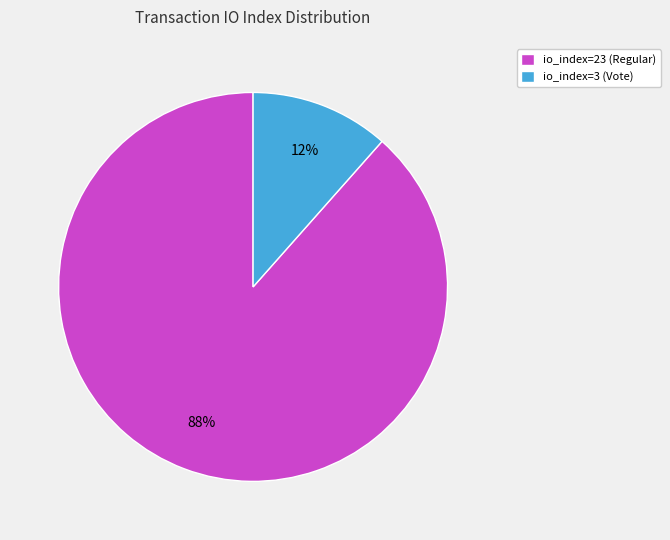

Is the sum of io_index=23 (Regular) and io_index=3 (Vote) greater than half?

Yes